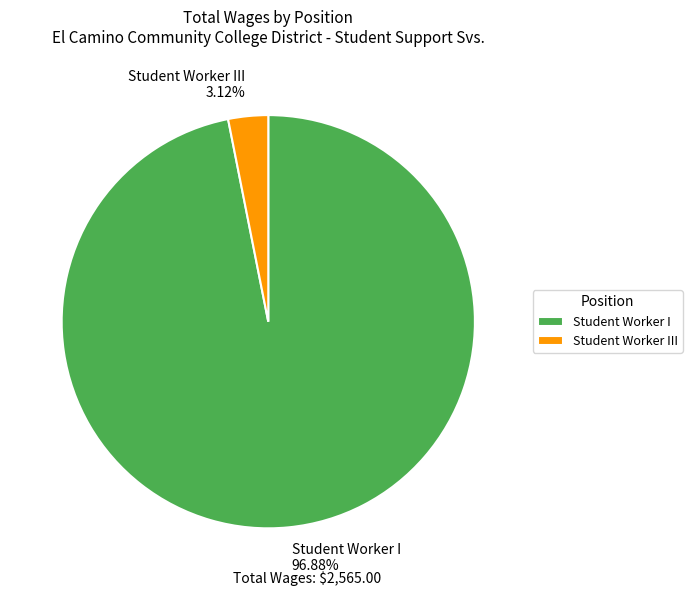

Do Student Worker III and Student Worker I together represent more than half of the pie?

Yes